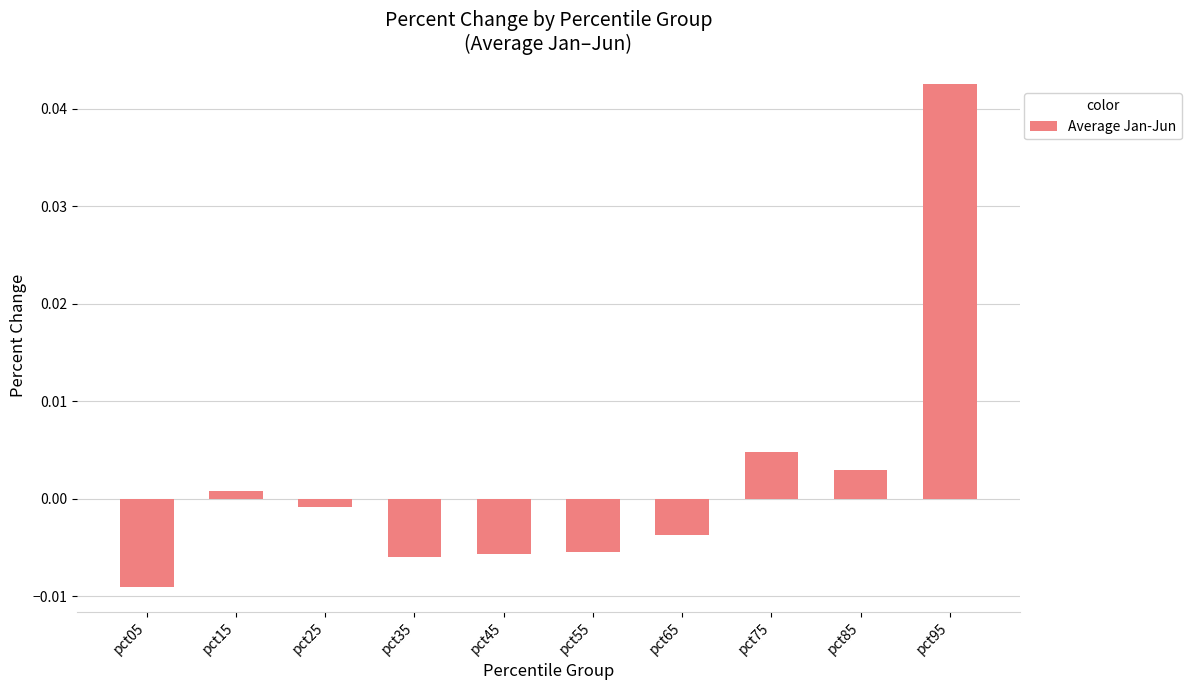

Where does the data first go above 0?

pct15